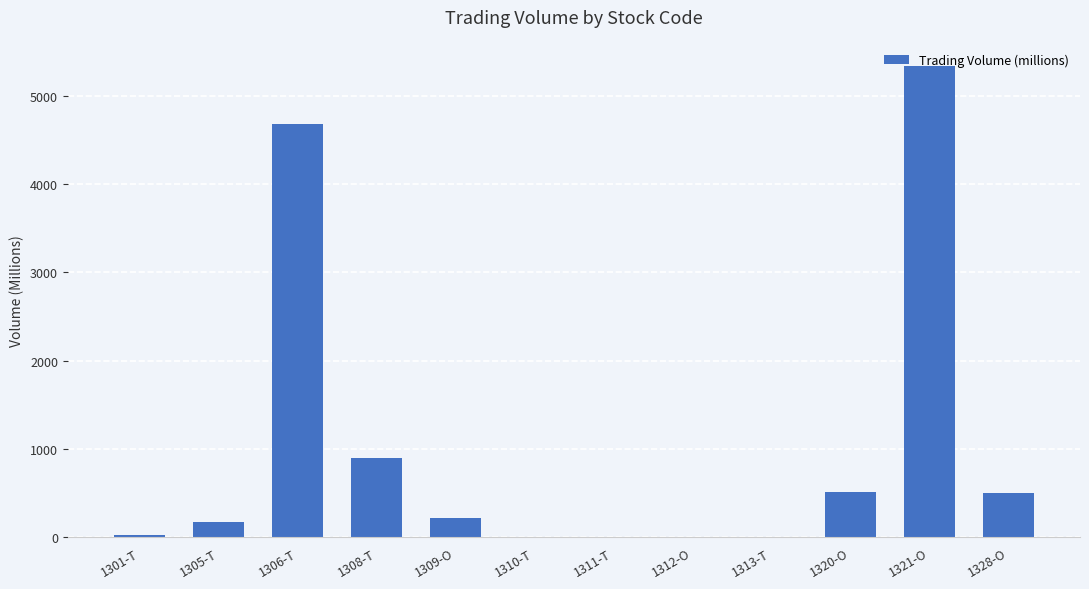

Is it true that the value at 1305-T is 170.7?

True